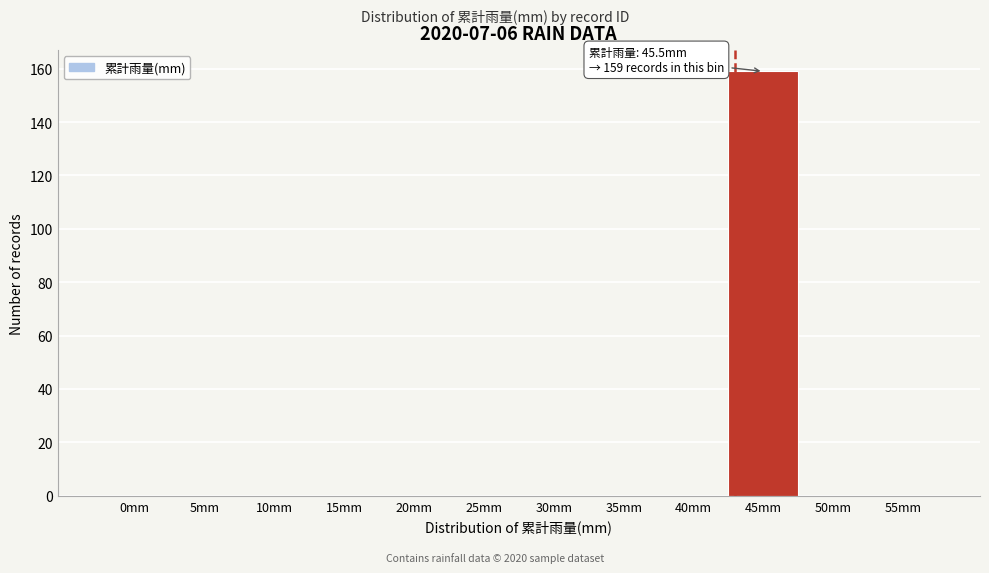

Reading left to right, transcribe all the data shown in this chart.

0mm=0	5mm=0	10mm=0	15mm=0	20mm=0	25mm=0	30mm=0	35mm=0	40mm=0	45mm=159	50mm=0	55mm=0